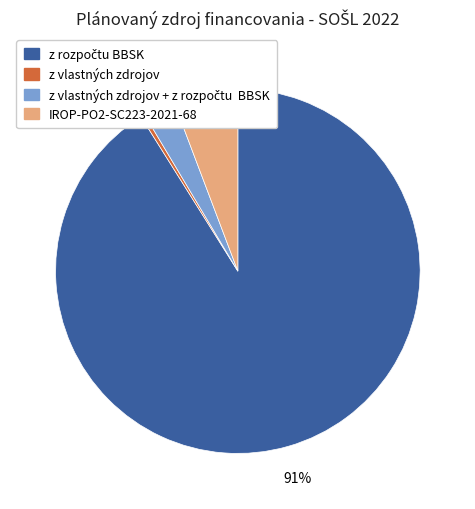

Is it true that IROP-PO2-SC223-2021-68 is 18% of the pie?

False